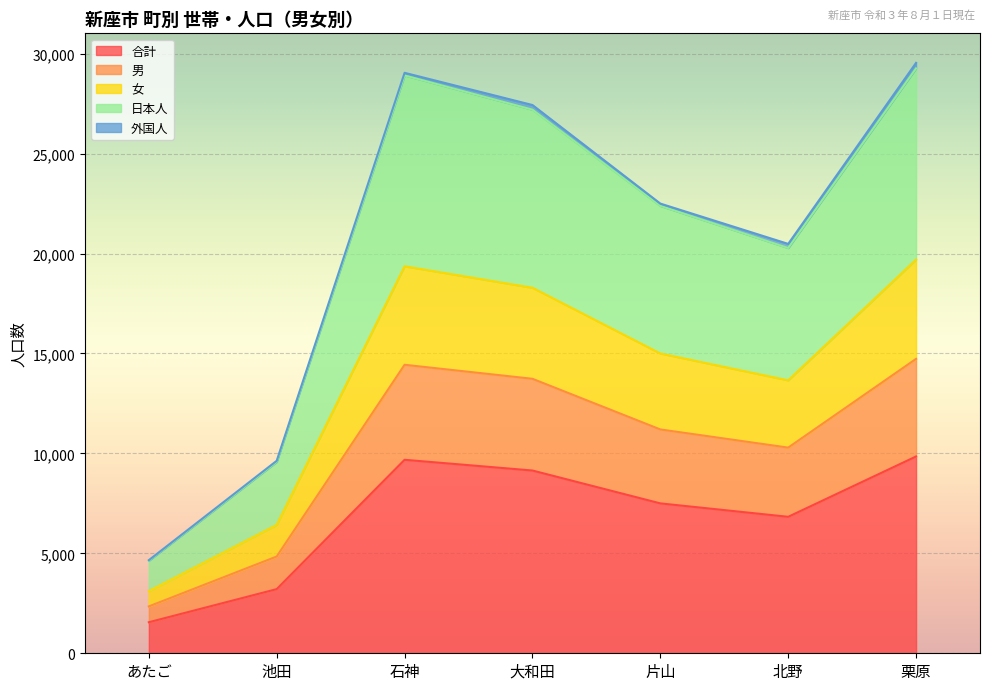

Where is 合計 nearest to the value 5699?

北野